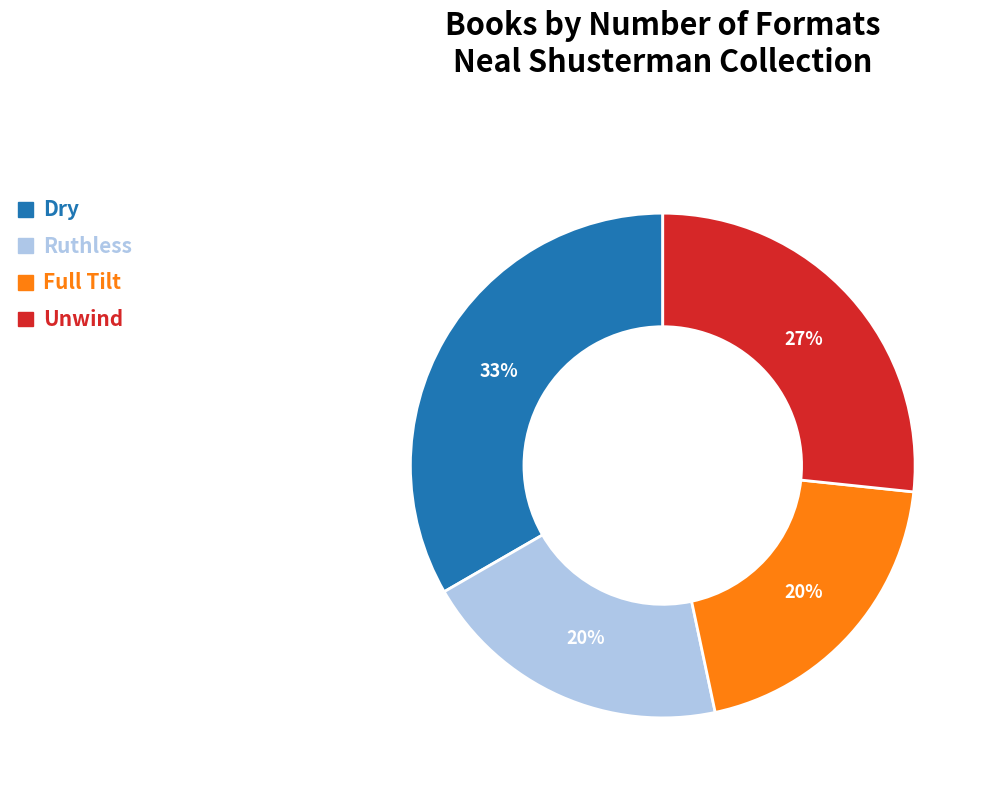

Which has a higher value, Dry or Ruthless?

Dry